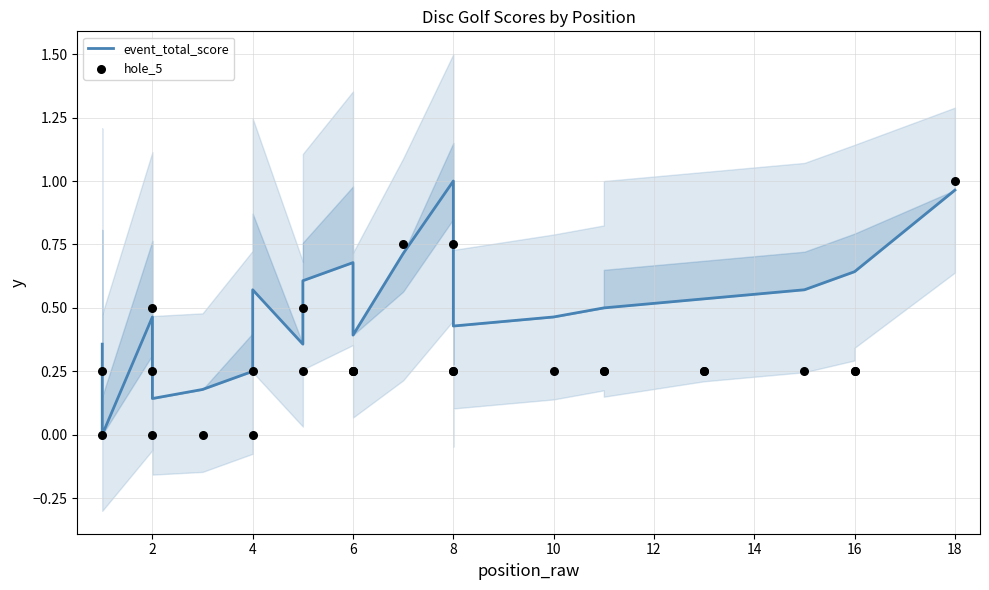

Which series has the widest spread of Y values?

event_total_score